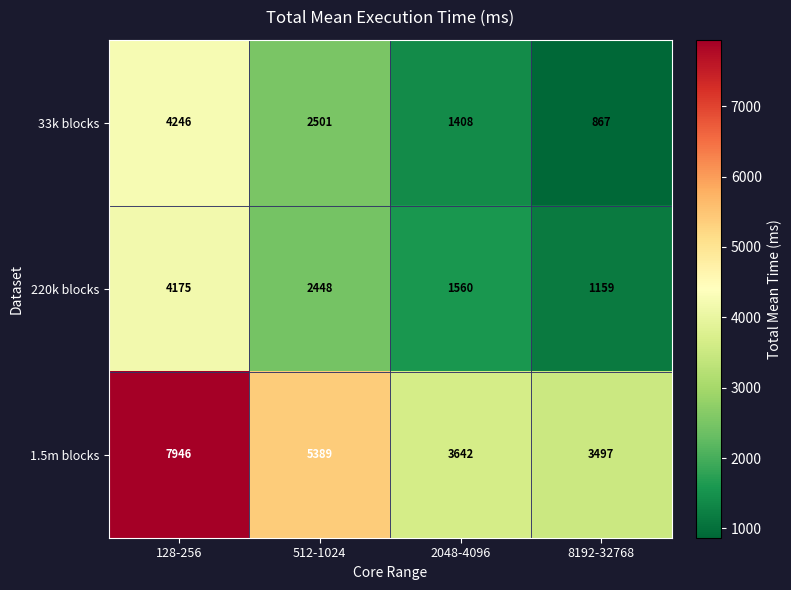

At 8192-32768, list the series in order from largest to smallest.

1.5m blocks, 220k blocks, 33k blocks